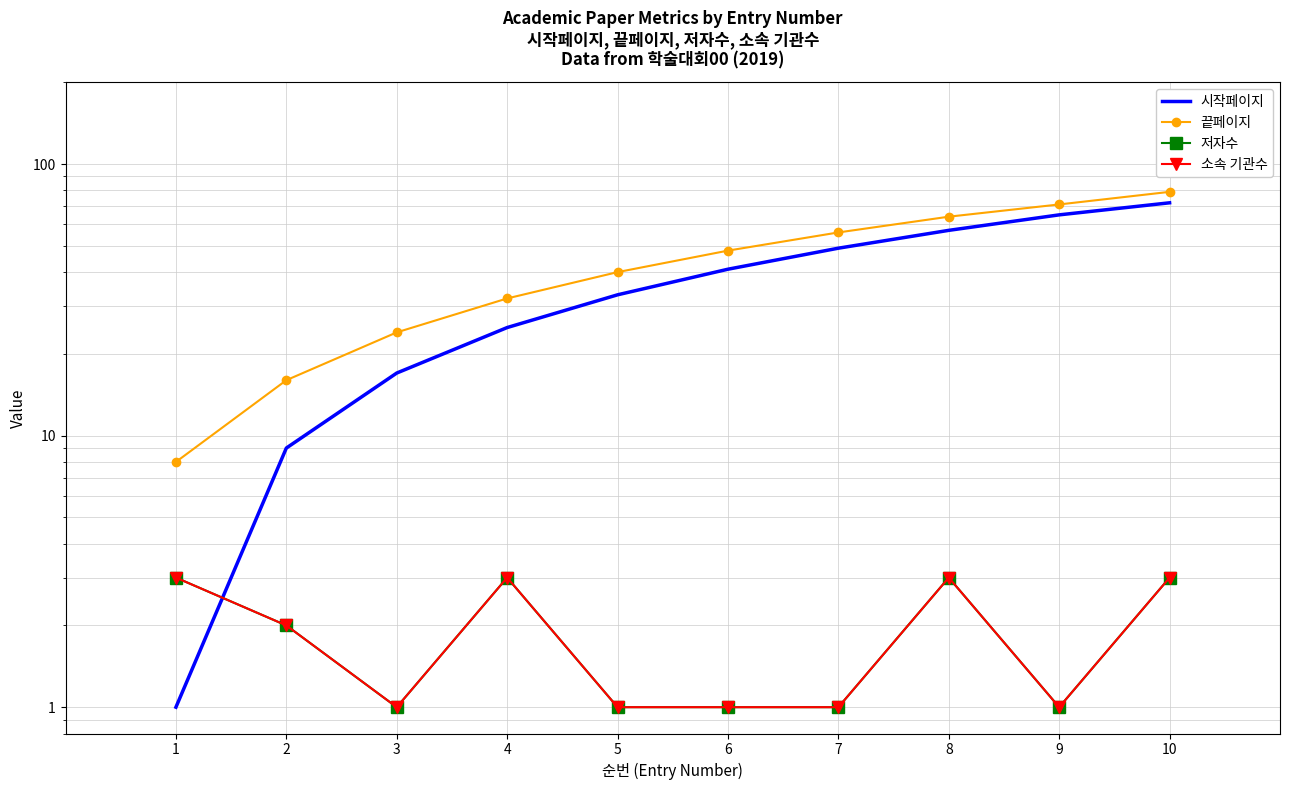

True or false: 시작페이지 has a value of 9 at 4.

False